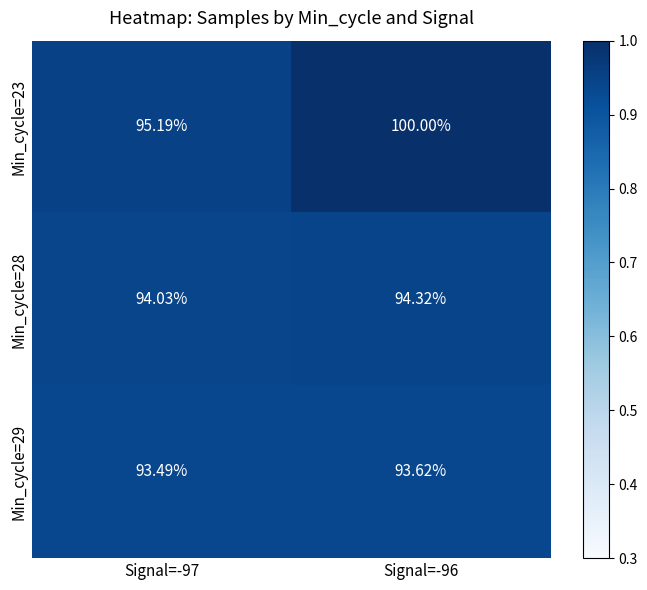

Is the value of Min_cycle=29 at Signal=-96 greater than the value of Min_cycle=23 at Signal=-97?

No